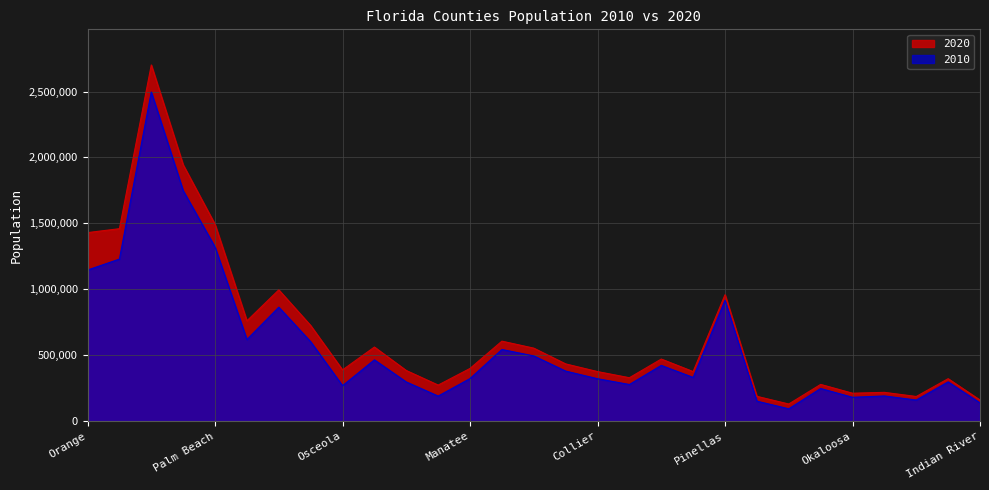

Between Orange and Manatee, which is larger?

Orange